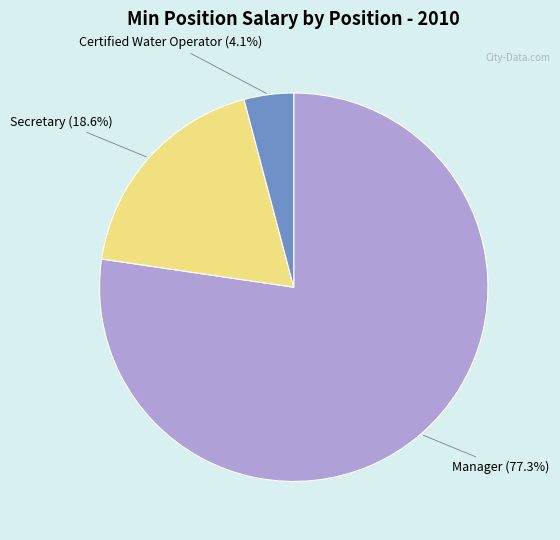

Is there a majority slice in this chart?

Yes